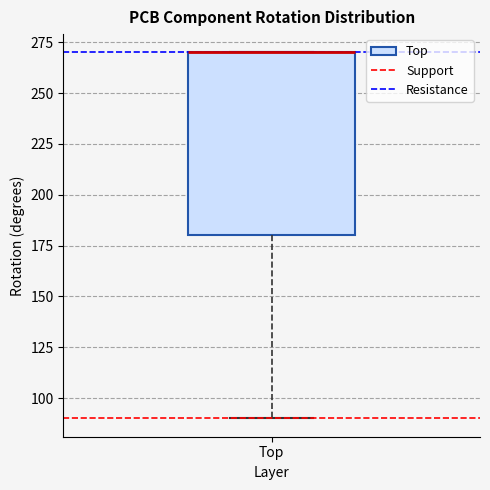

Where is the upper edge of the box for Top on the y-axis? The values are not printed on the chart, so give them approximately, as read against the axis.

270